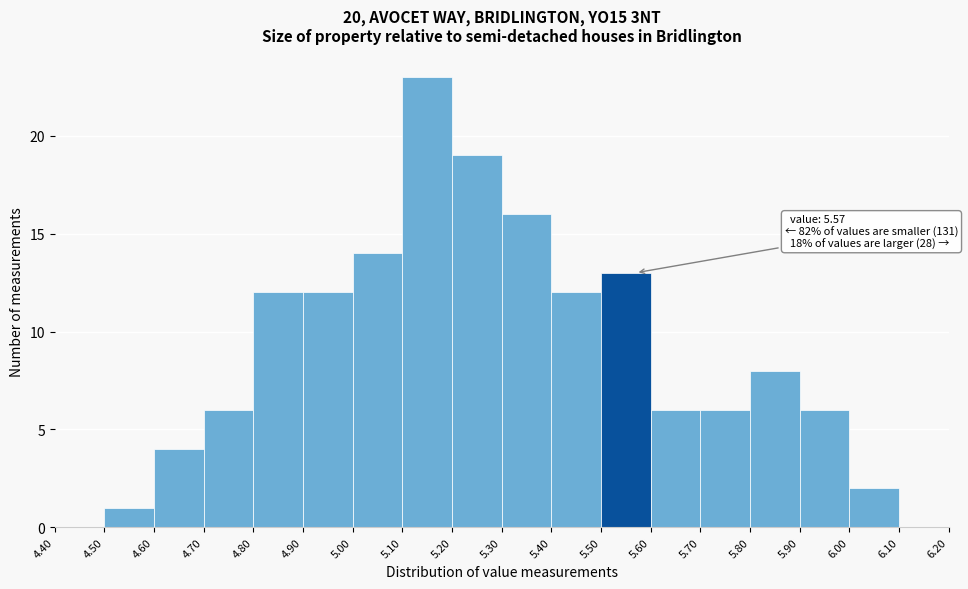

Which range on the x-axis has the tallest bar?

5.10 to 5.20